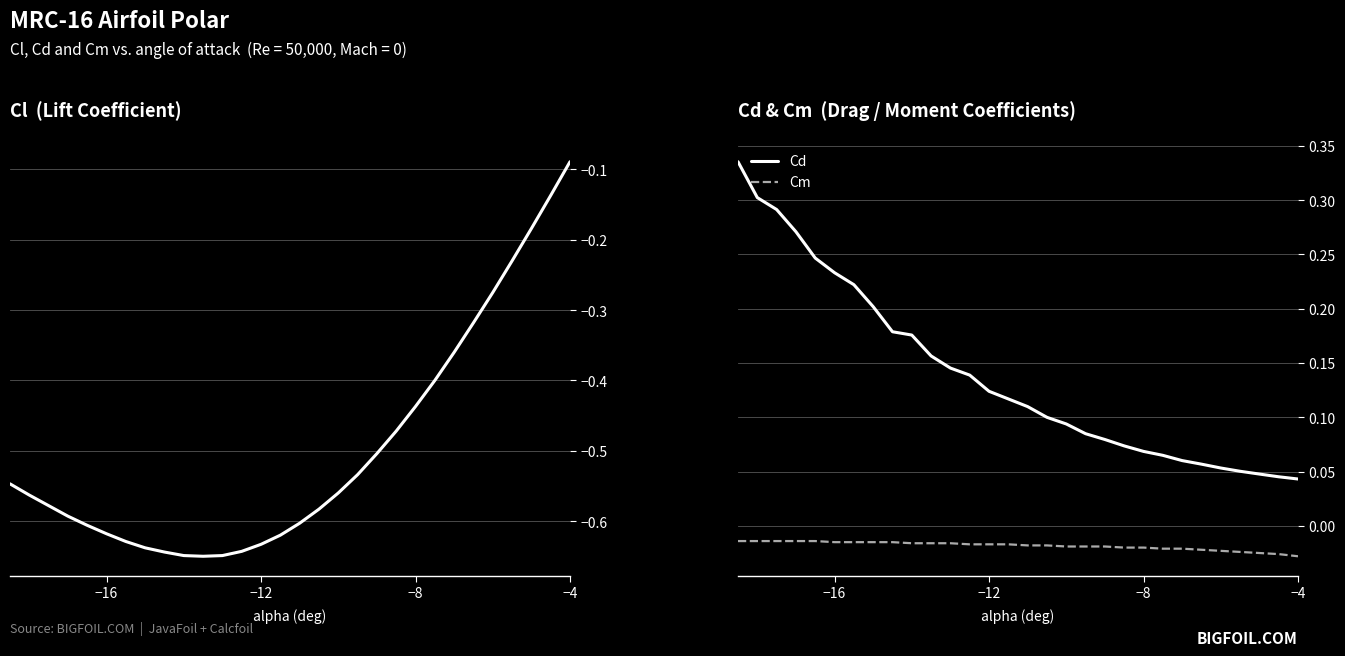

True or false: Cd and Cm intersect in this chart.

False